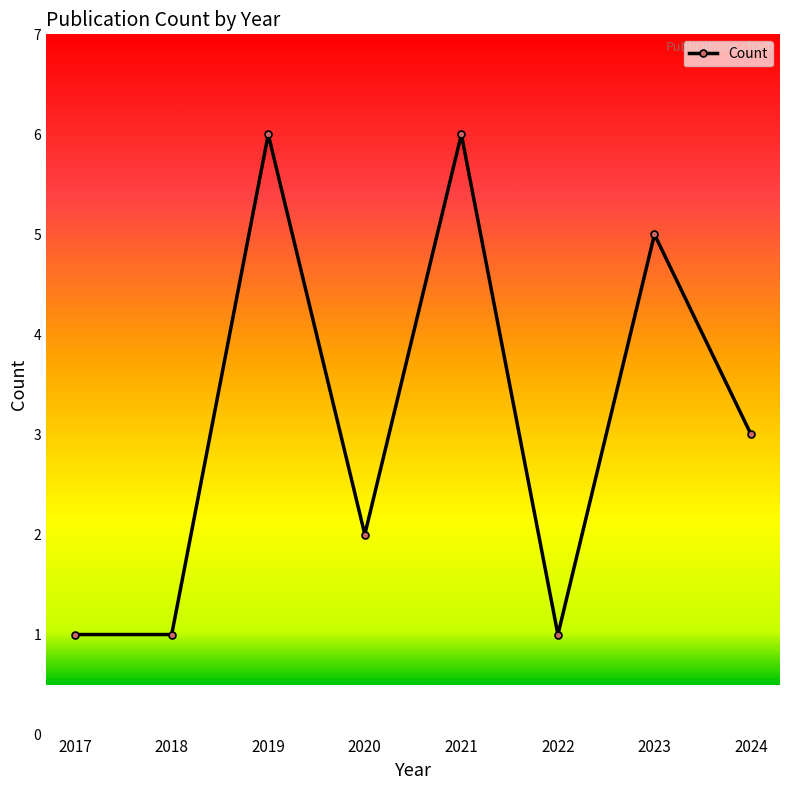

What is the maximum value shown in the chart?

6